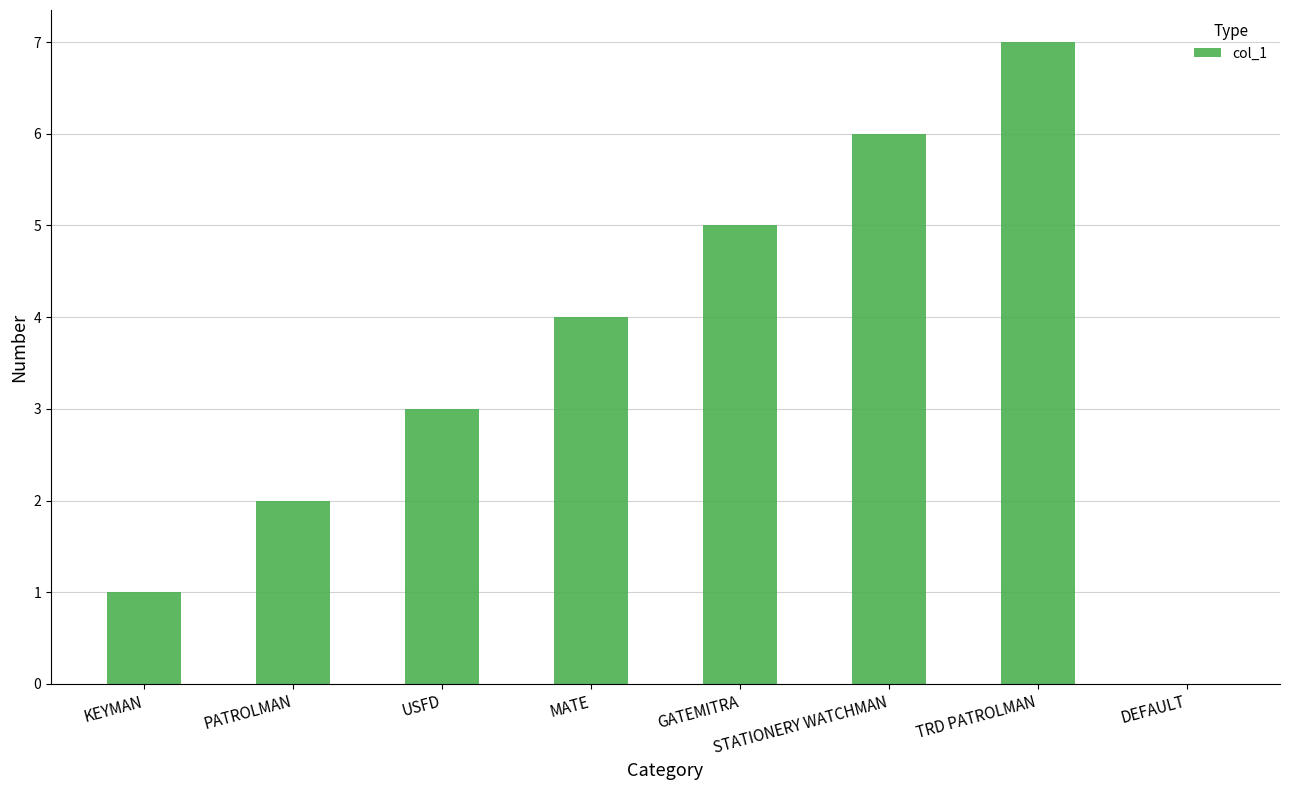

Which label corresponds to the largest value in the chart?

TRD PATROLMAN